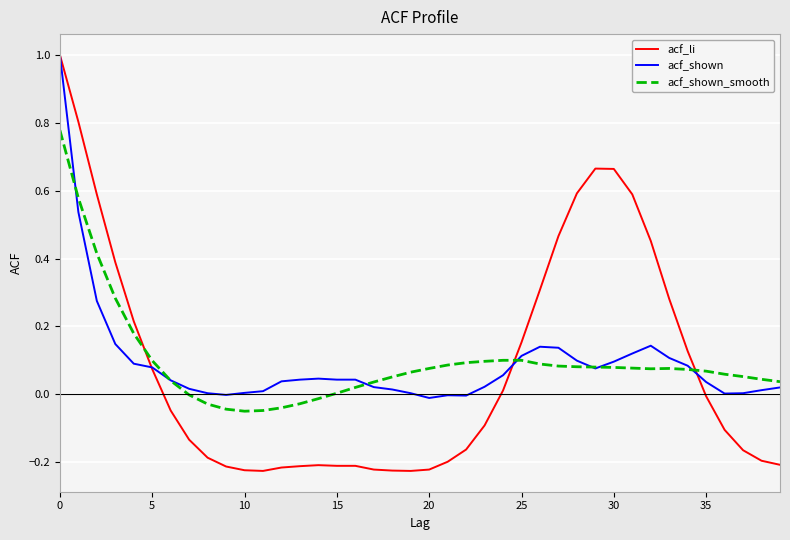

Which series has the largest range (max minus min)?

acf_li